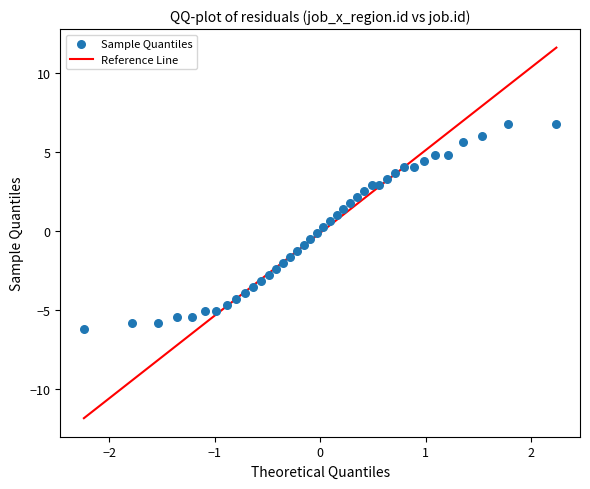

What is the range of X values (max minus min)?

4.5